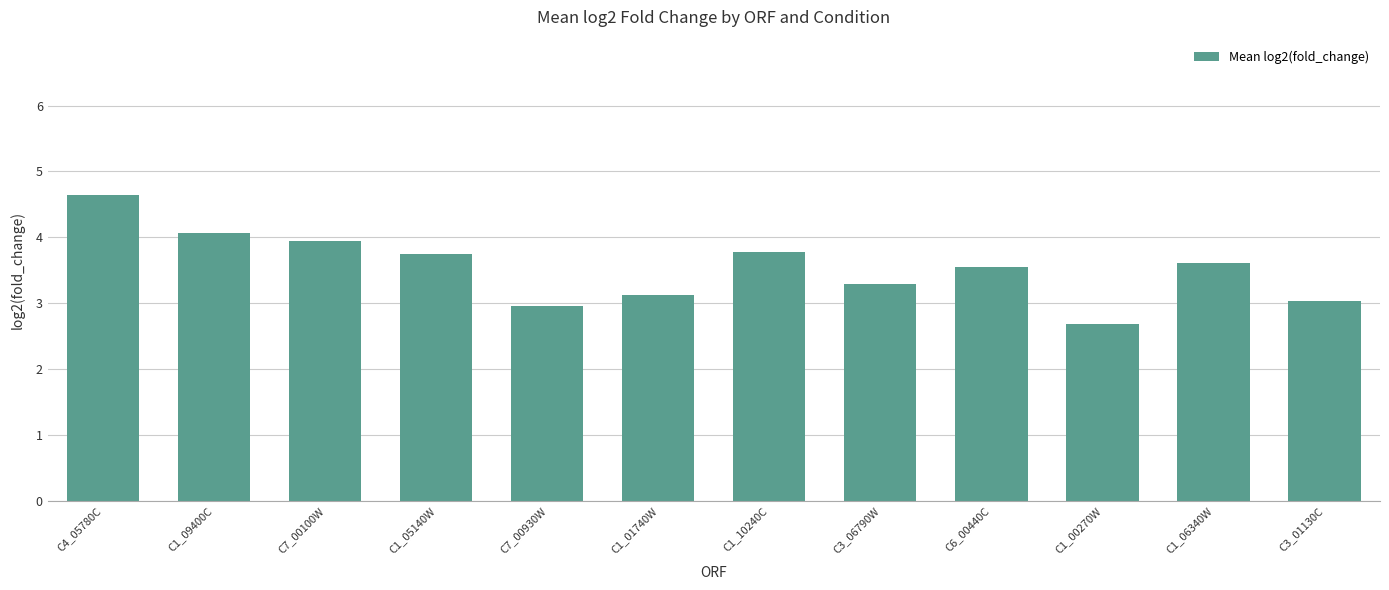

What is the ratio of the value at C6_00440C to the value at C1_09400C?

0.9